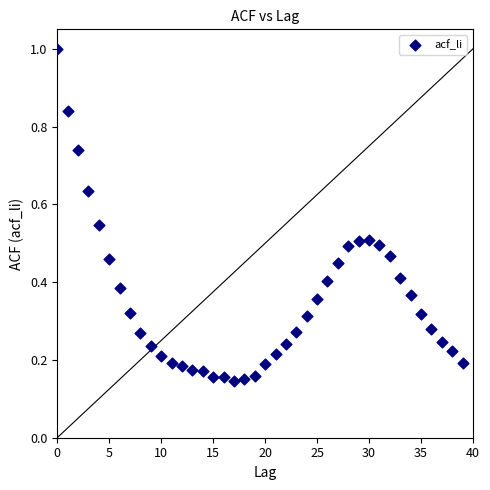

What is the range of Y values (max minus min)?

0.9